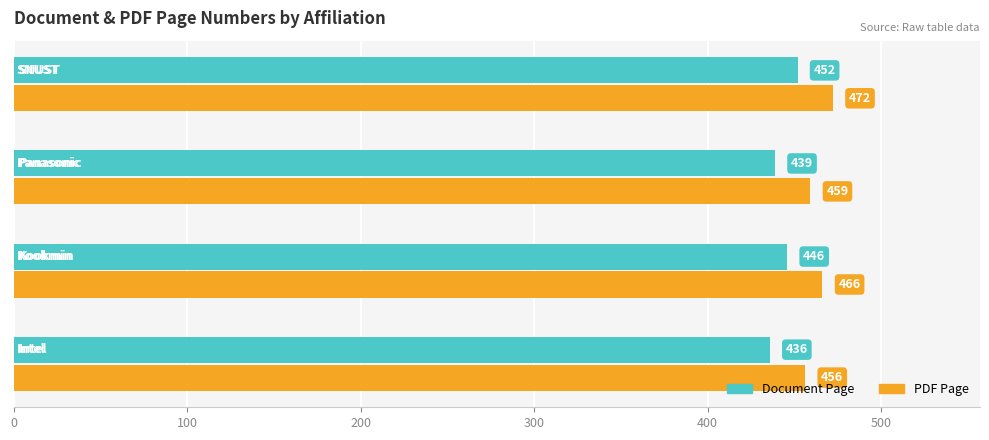

What is the difference between the second highest and second lowest values in the PDF Page series?

7